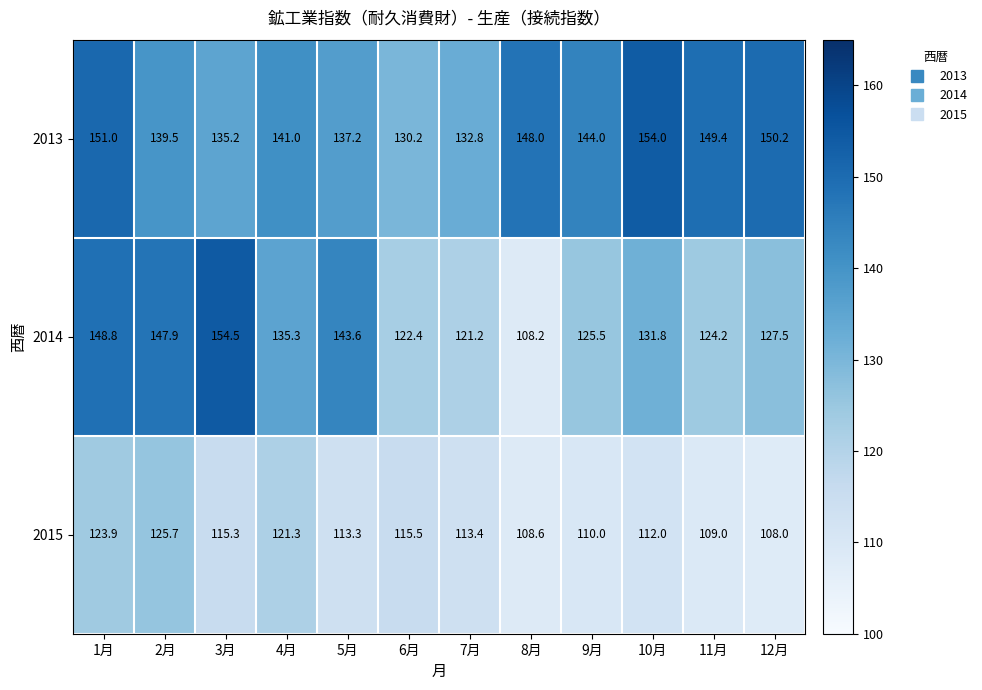

Which series has the largest total across all categories?

2013